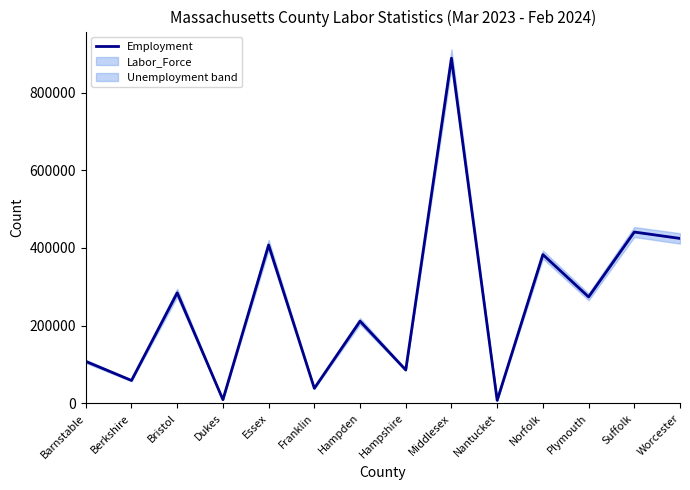

What is the approximate value at Plymouth, to the nearest 100?

274000